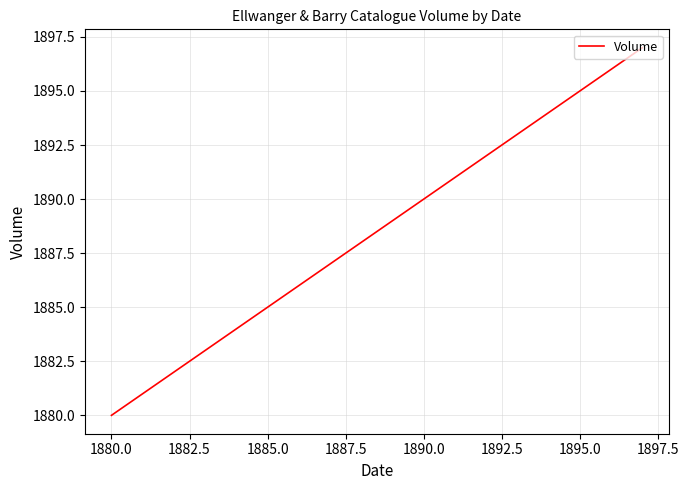

True or false: there are more than 2 points higher than both neighbors.

False